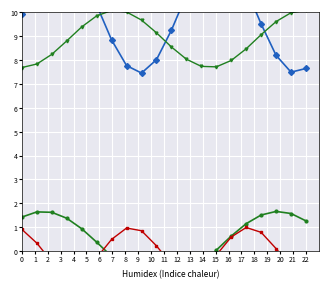

True or false: error and low intersect in this chart.

False